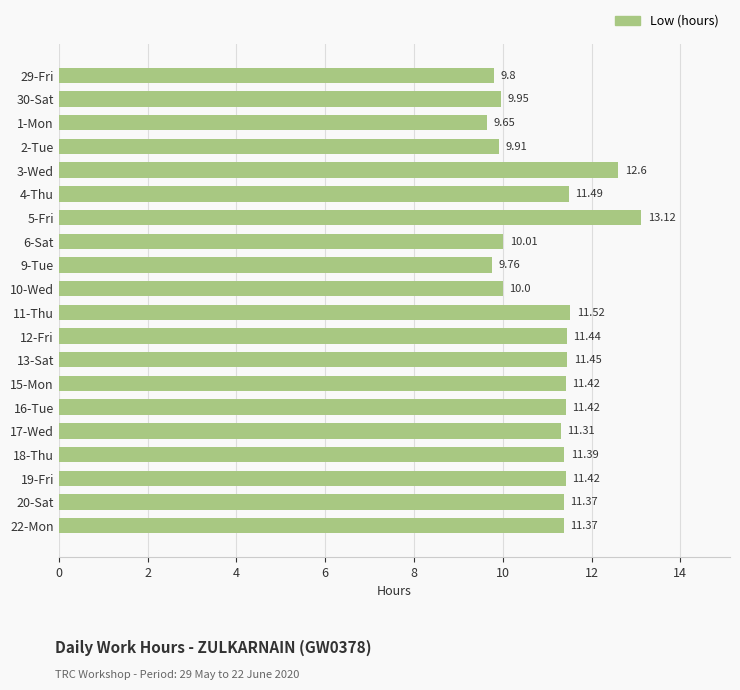

How many categories are shown in the chart?

20